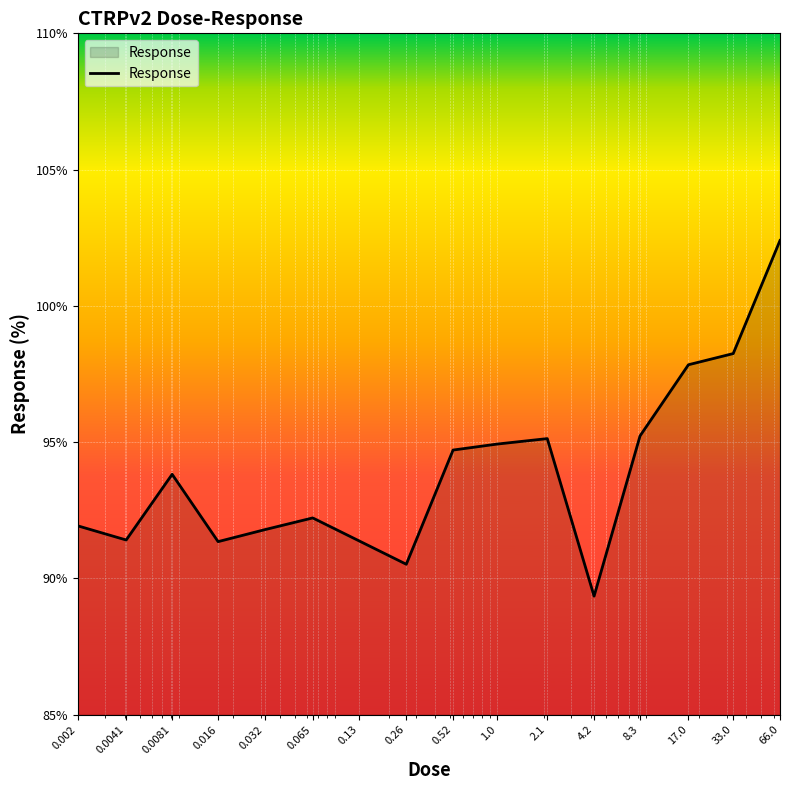

Reading left to right, transcribe all the data shown in this chart.

91.9	91.4	93.8	91.3	91.8	92.2	91.4	90.5	94.7	94.9	95.1	89.3	95.2	97.8	98.2	102.4